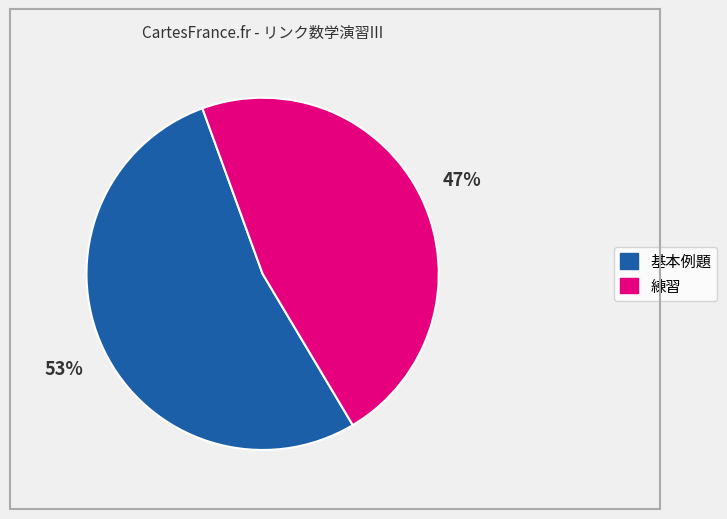

The 練習 slice represents 47% of the pie. True or false?

True